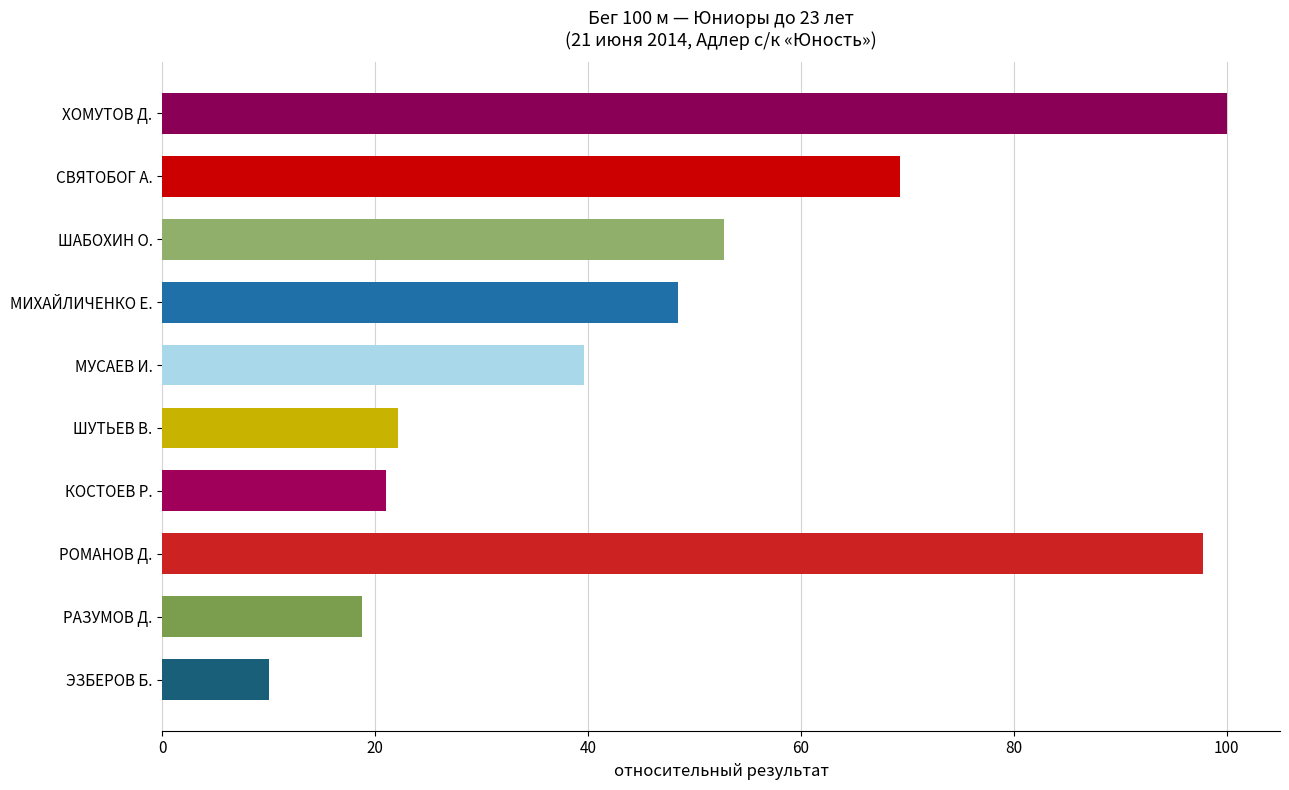

How many data points are less than 48?

5